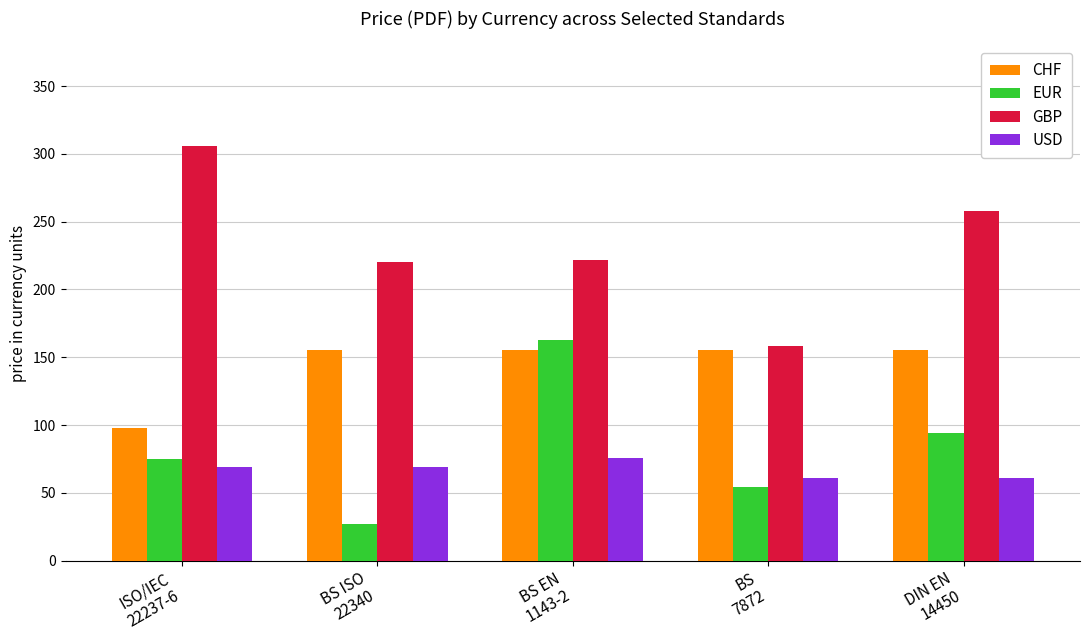

At which category is the sum across all series the highest?

BS EN
1143-2